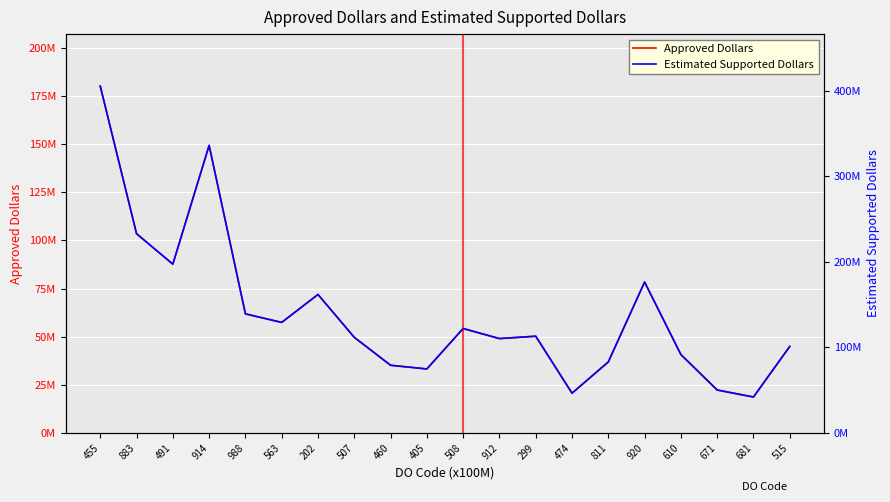

What is the average value of the Approved Dollars series?

62324150